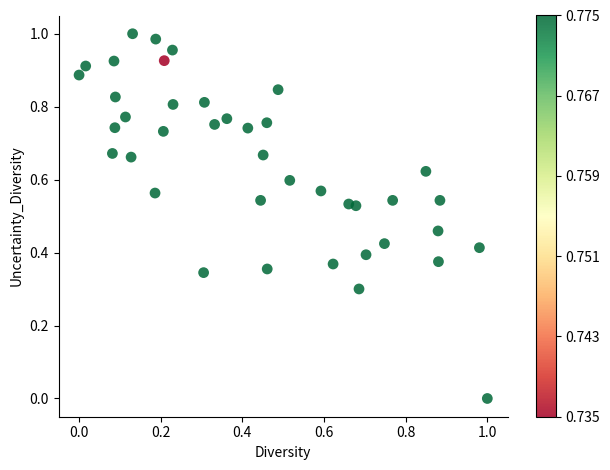

Count the number of points in this scatter plot.

40